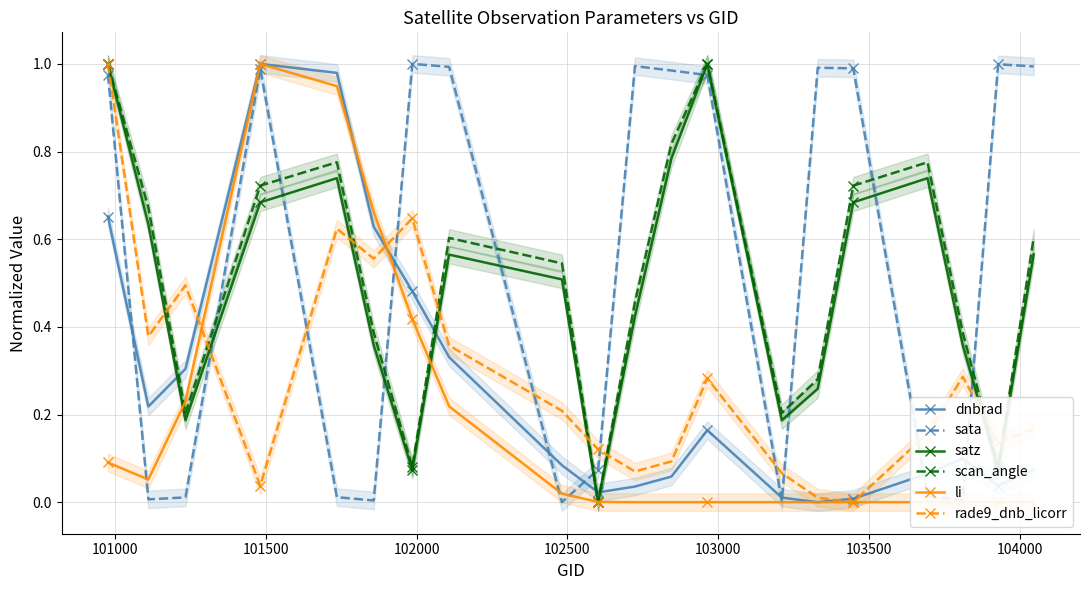

True or false: satz and sata intersect in this chart.

True